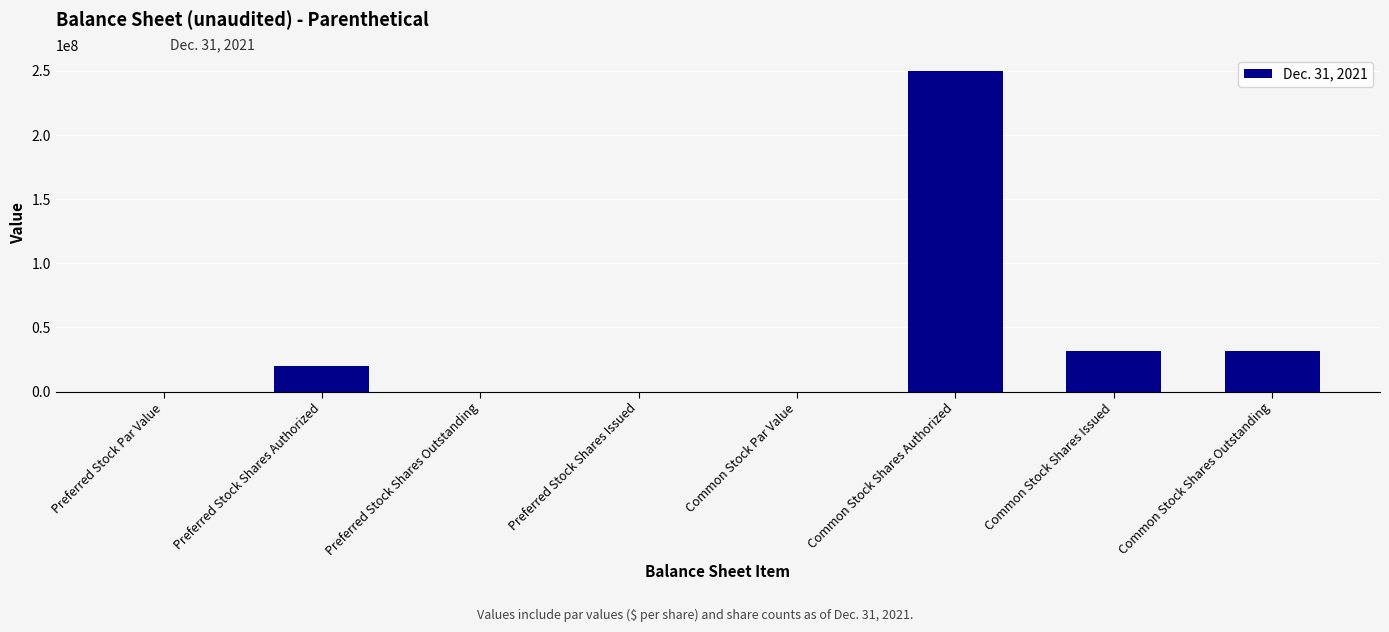

What is the sum of all values?

332680000.0